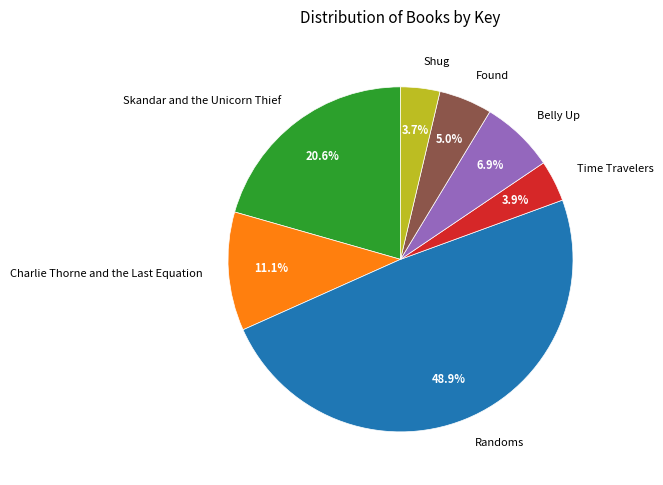

Between Randoms and Time Travelers, which is larger?

Randoms